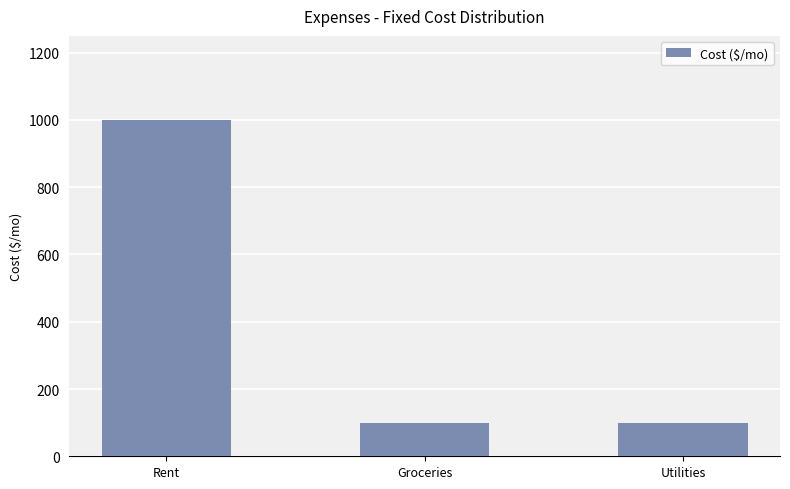

What is the maximum value shown in the chart?

1000